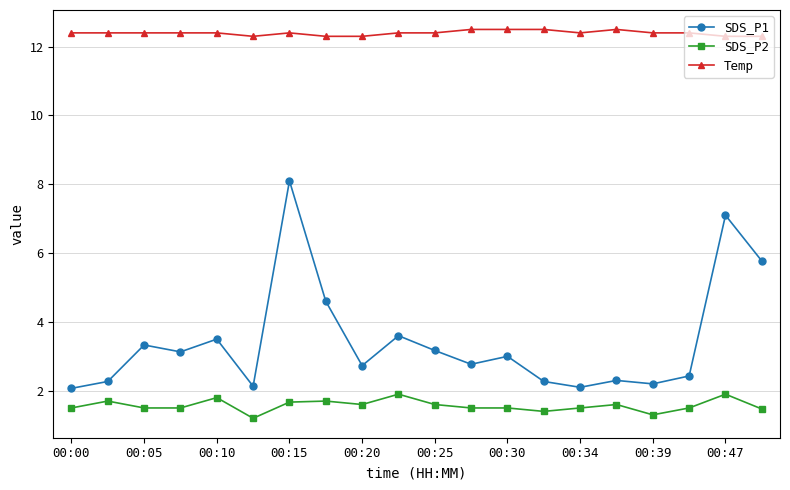

What is the difference between the second highest and minimum values in the SDS_P1 series?

5.0